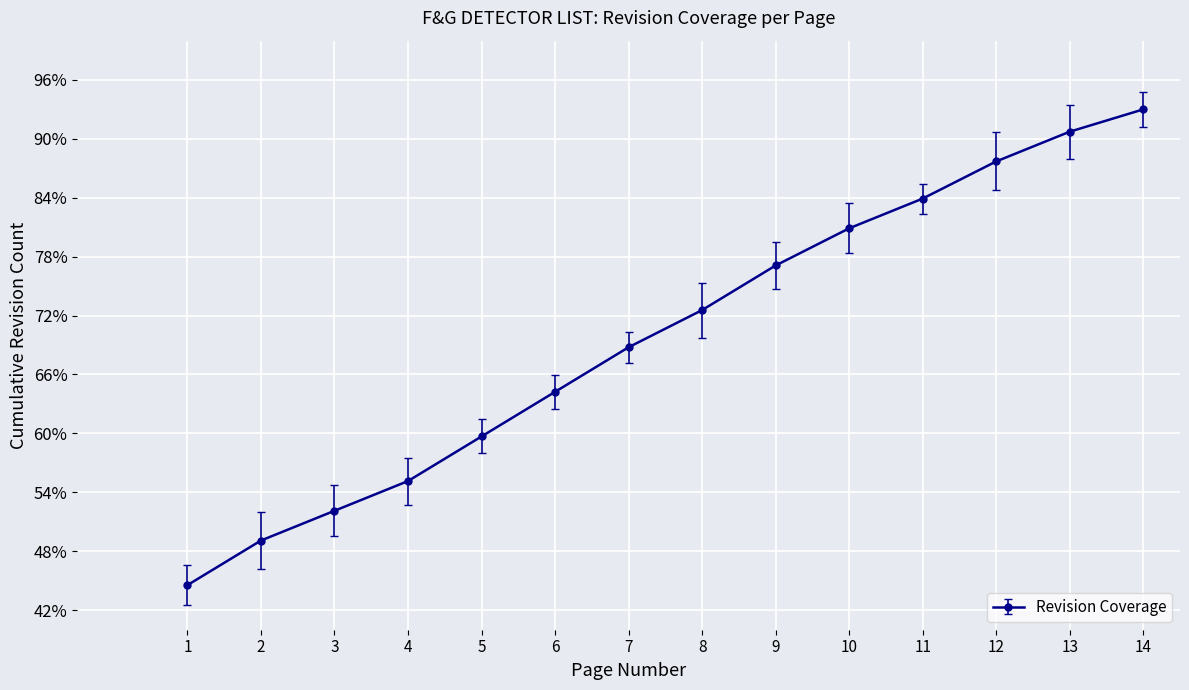

Which label corresponds to the smallest value in the chart?

1